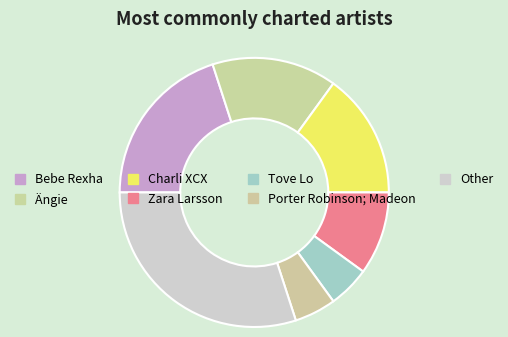

Which slice is the largest?

Other